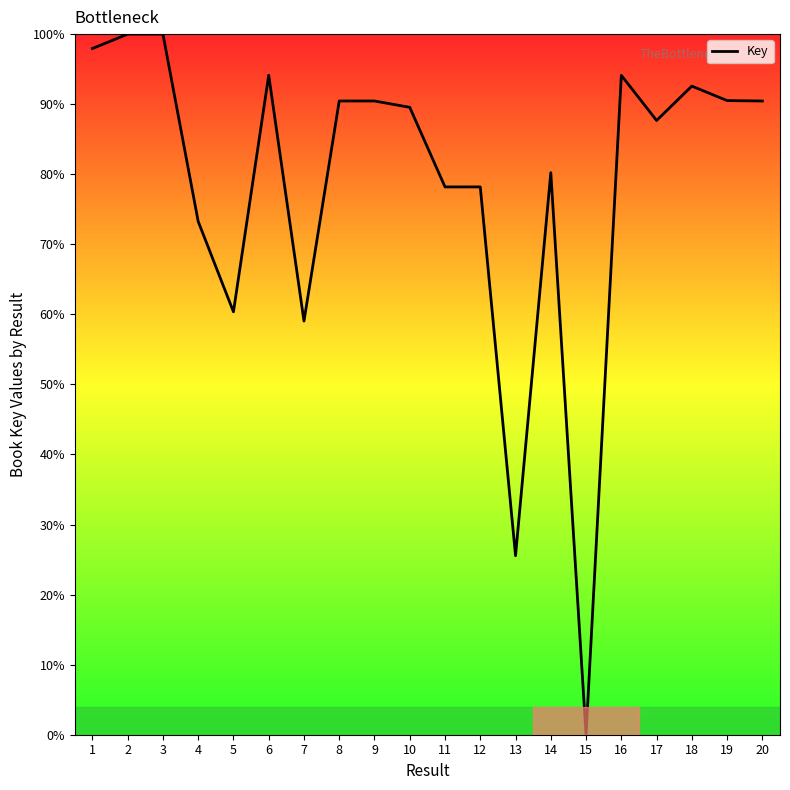

Count the number of categories in the chart.

20